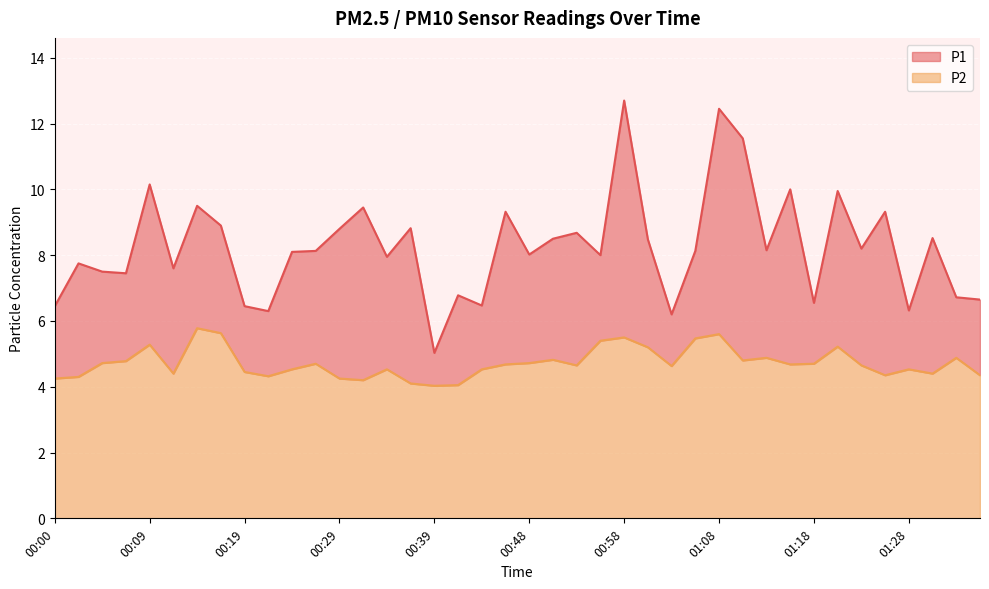

At how many categories does at least one series exceed 7?

29